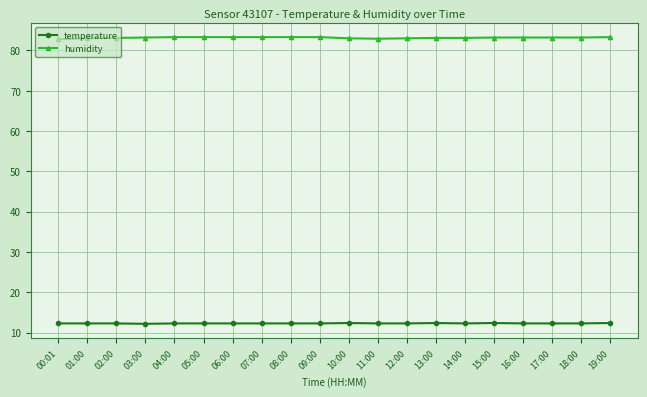

Is it true that temperature equals 12.2 at 03:00?

True